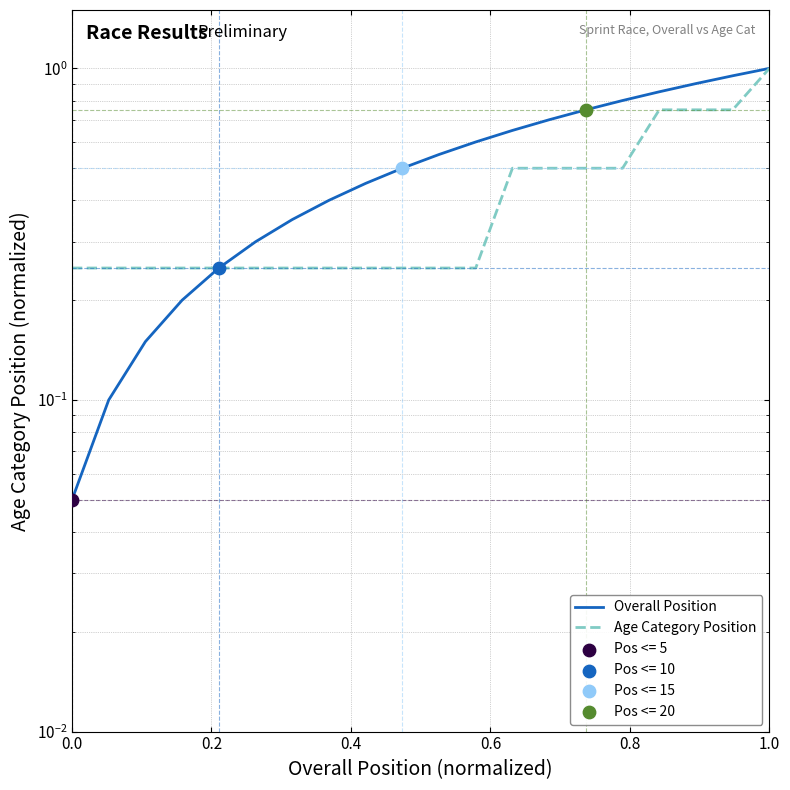

Is the value of Overall Position at 17 greater than the value of Age Category Position at 12?

Yes